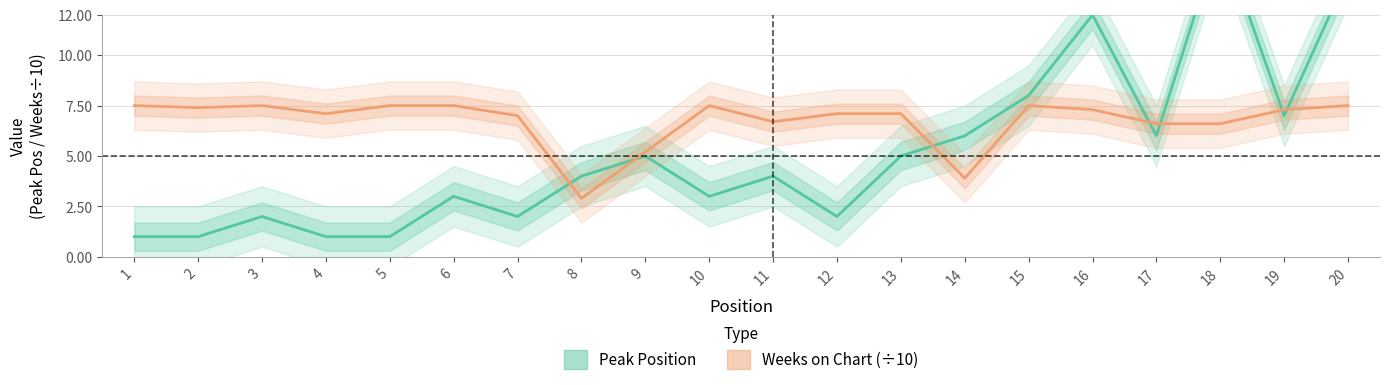

List the series in order of their peak value, highest first.

Peak Position, Weeks on Chart (÷10)